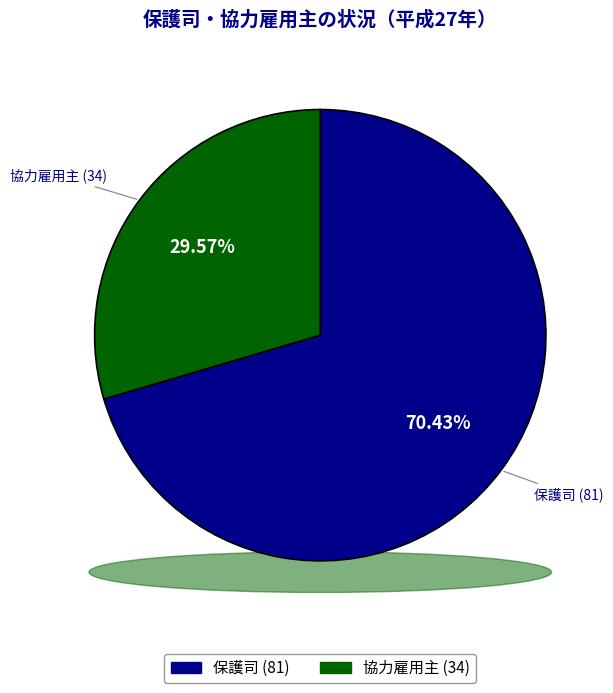

Does 保護司 represent more than half of the total?

Yes